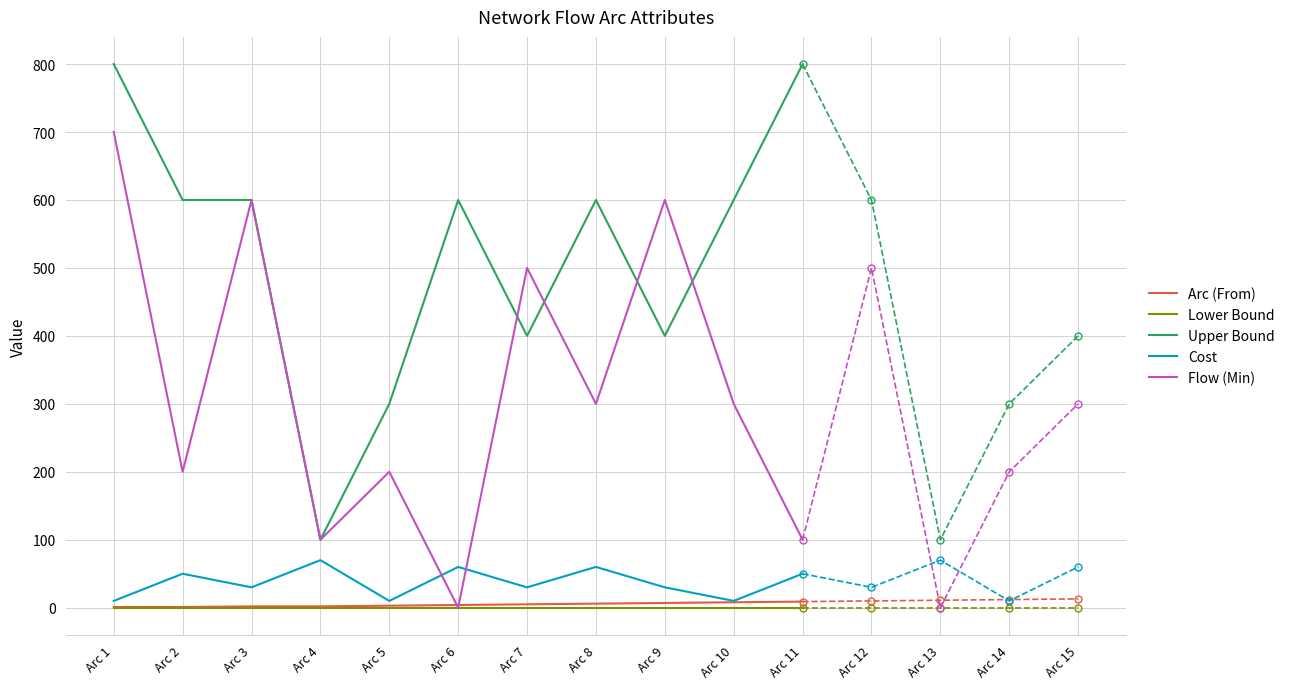

Where does the Upper Bound series first go above 600?

Arc 1